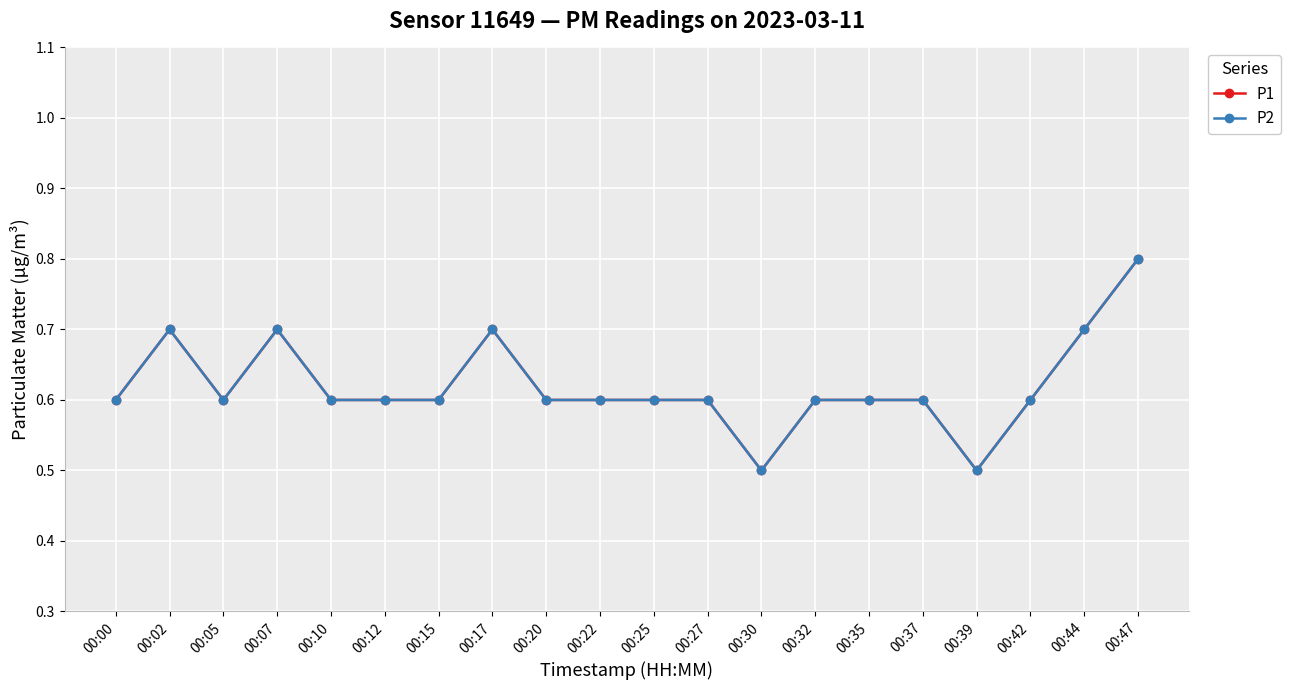

Is this an area chart (filled region under the line)?

No